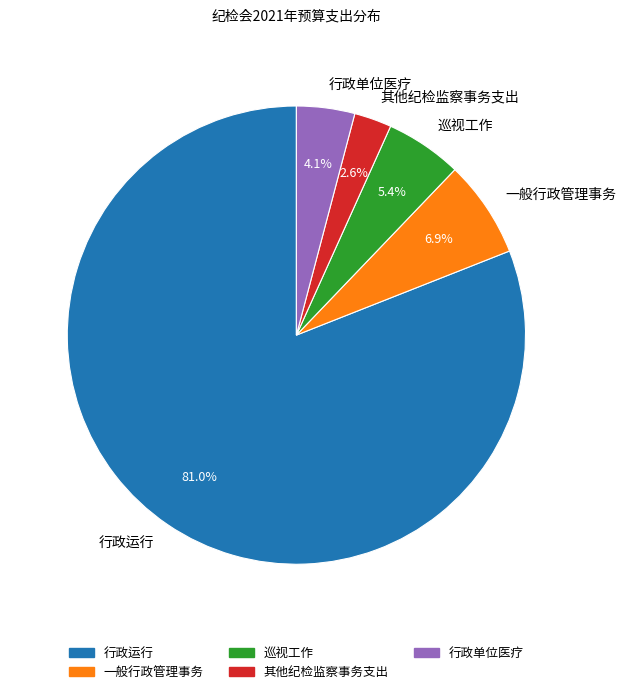

To the nearest percent, what is the average slice percentage?

20%